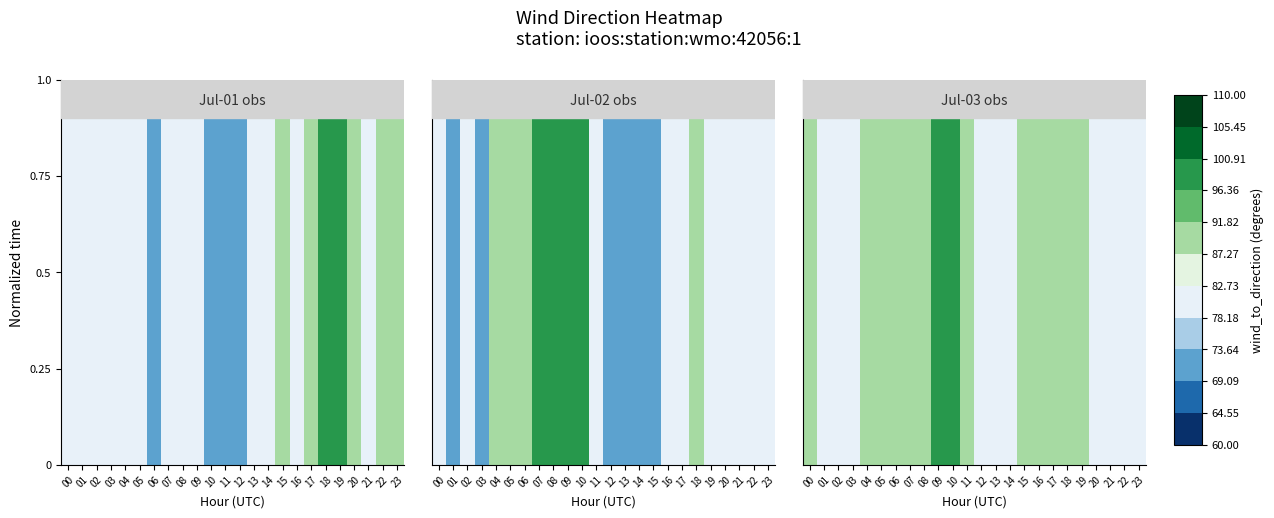

At how many categories does at least one series exceed 97?

2